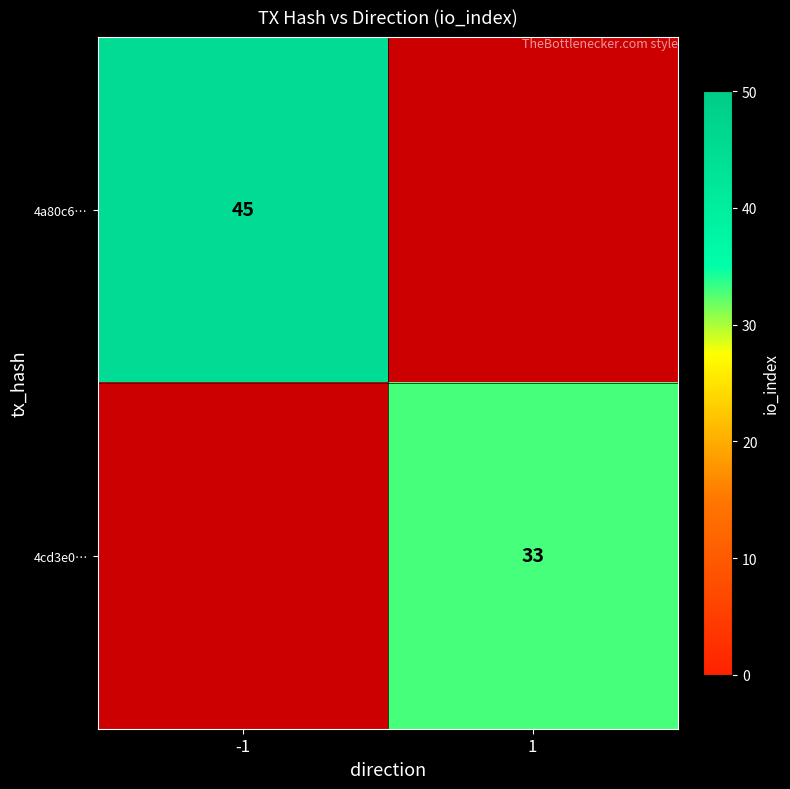

True or false: 4a80c6… has a value of 23 at -1.

False